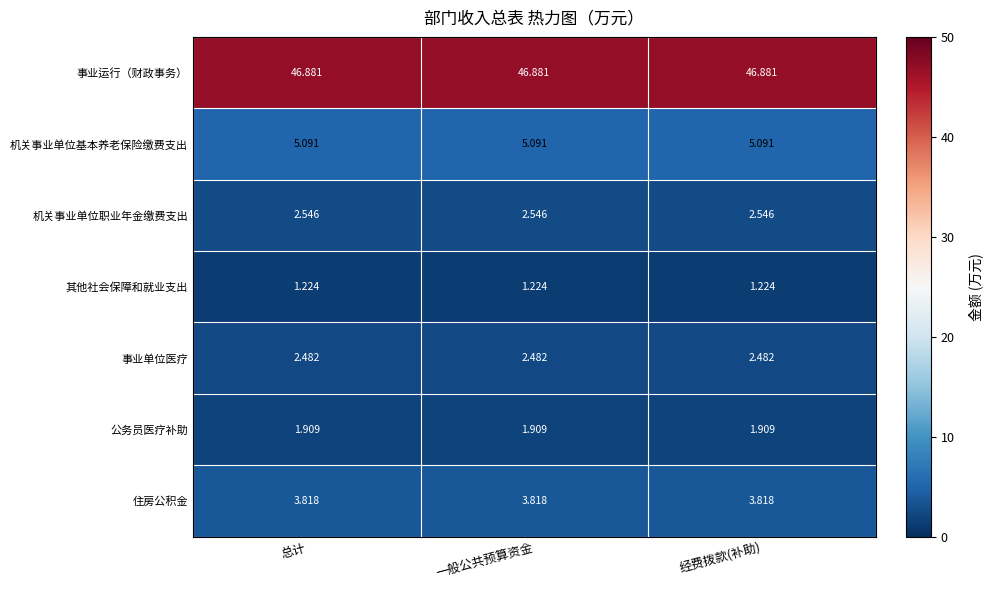

Which series has the largest total across all categories?

事业运行（财政事务）